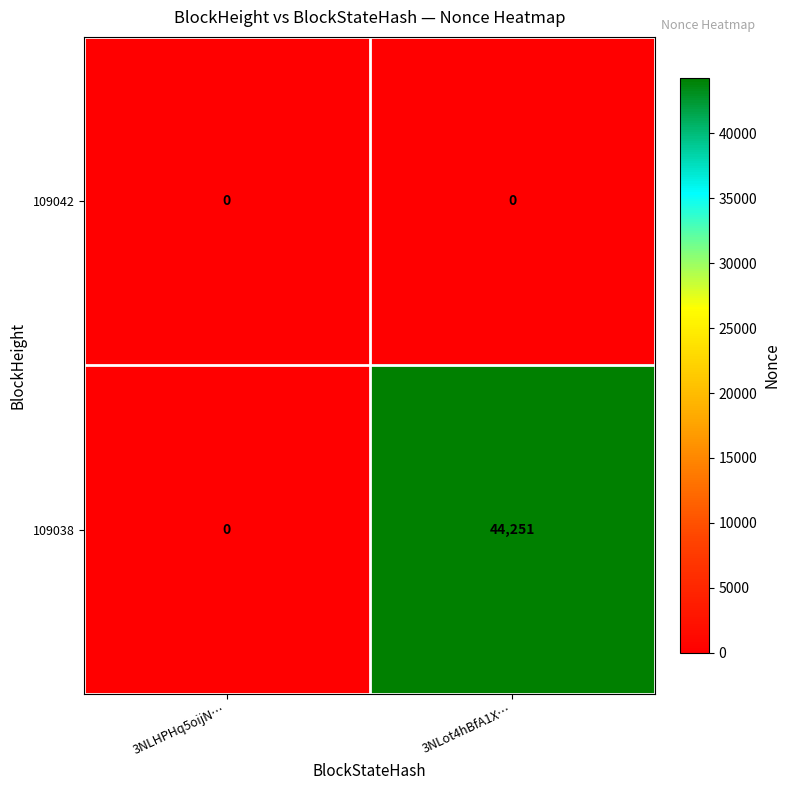

What is the spread (max minus min) of values at 3NLot4hBfA1X…?

44251